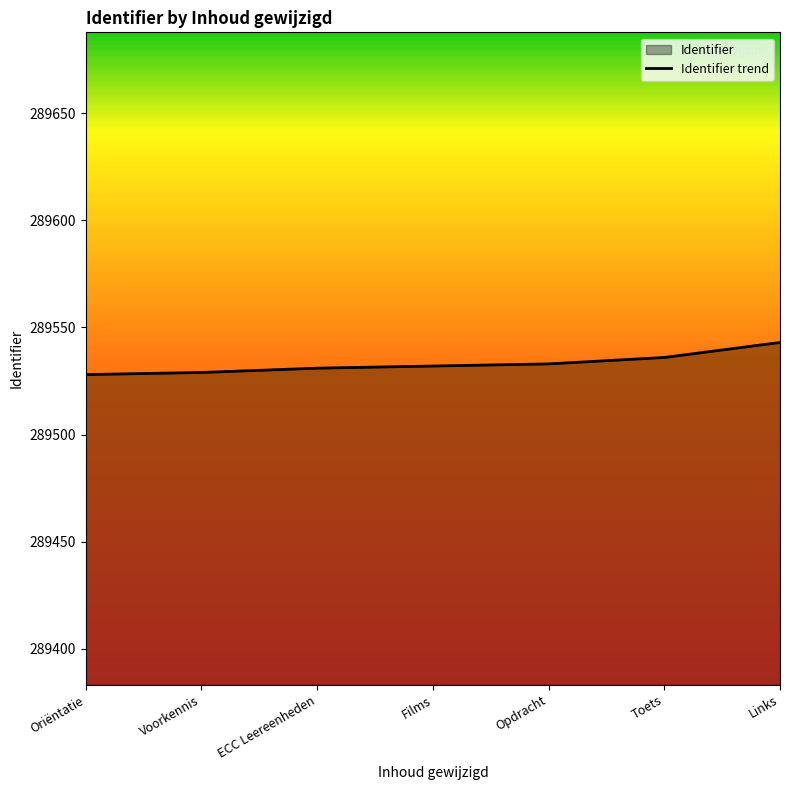

Reading left to right, list all the values displayed in this chart.

289528	289529	289531	289532	289533	289536	289543